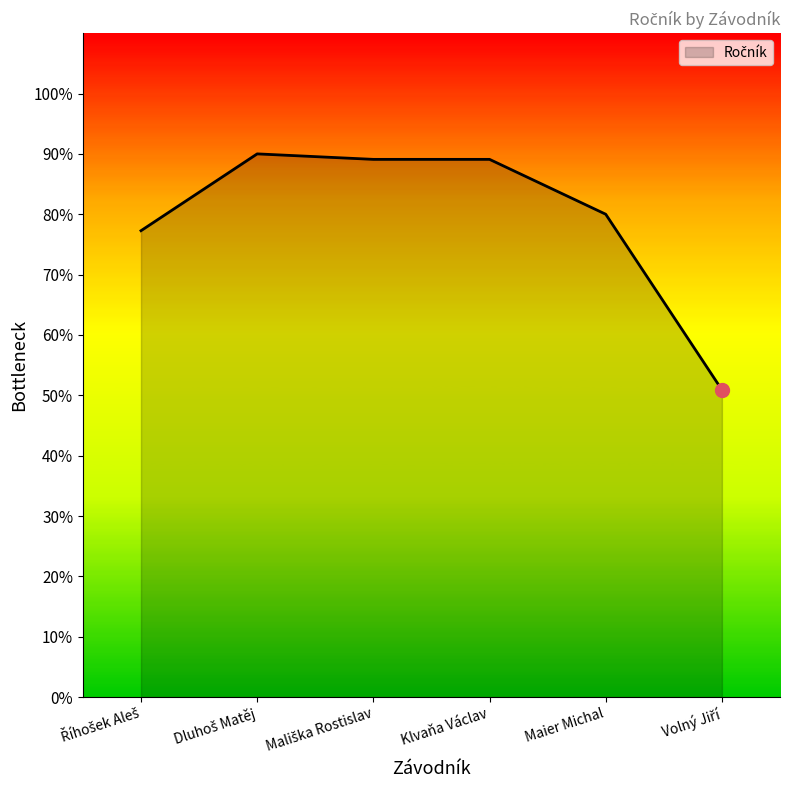

True or false: there are more than 2 points higher than both neighbors.

False